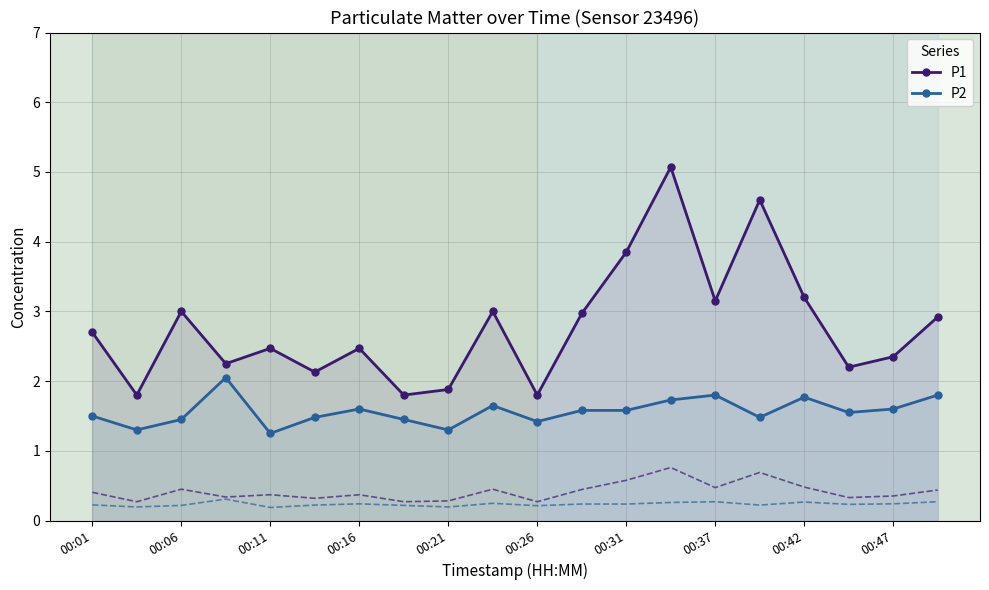

Is it true that P1 equals 1.9 at 00:21?

True